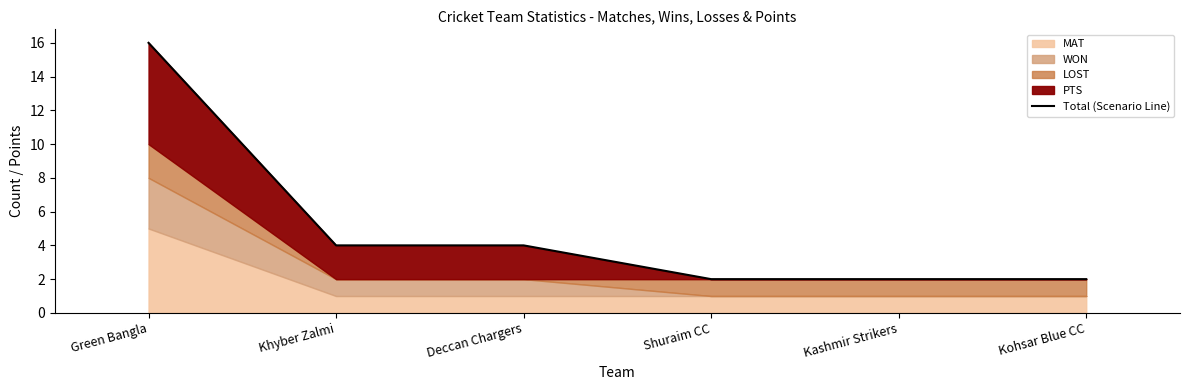

Rank the categories by value from lowest to highest.

Shuraim CC, Kashmir Strikers, Kohsar Blue CC, Khyber Zalmi, Deccan Chargers, Green Bangla